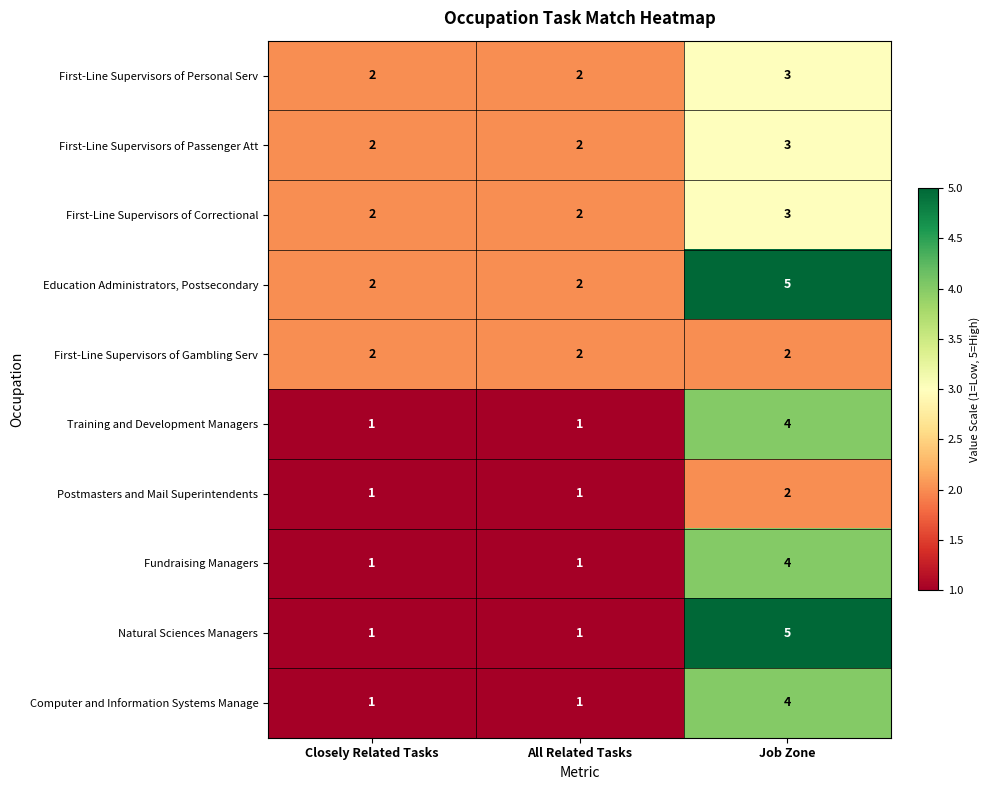

What is the total value across all series at All Related Tasks?

15